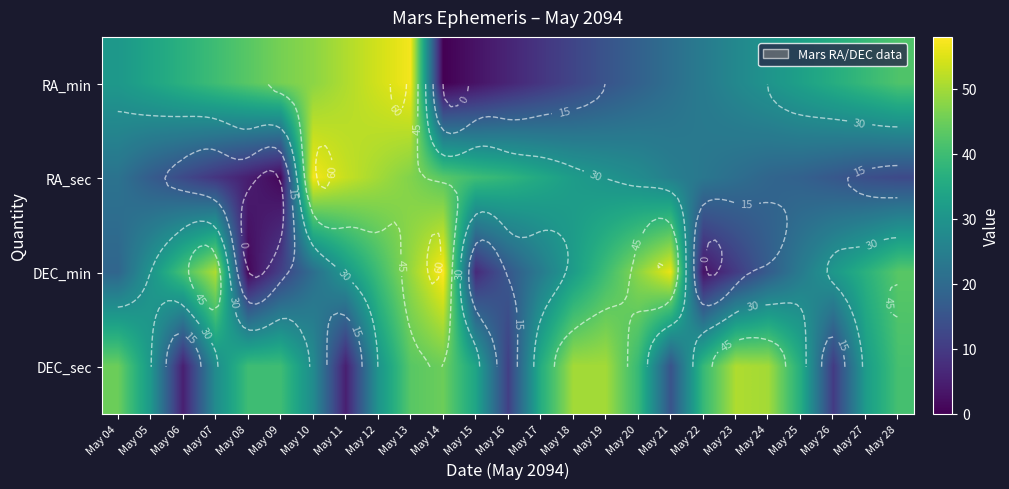

At which label is RA_min closest to 28?

May 23